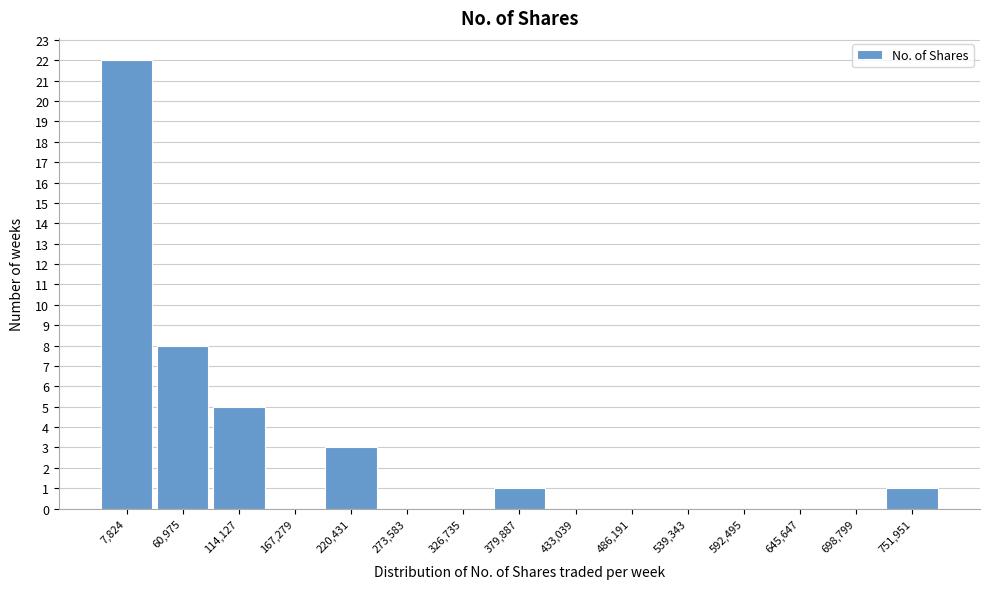

Reading left to right, list all the values displayed in this chart.

7,824=22	60,975=8	114,127=5	167,279=0	220,431=3	273,583=0	326,735=0	379,887=1	433,039=0	486,191=0	539,343=0	592,495=0	645,647=0	698,799=0	751,951=1